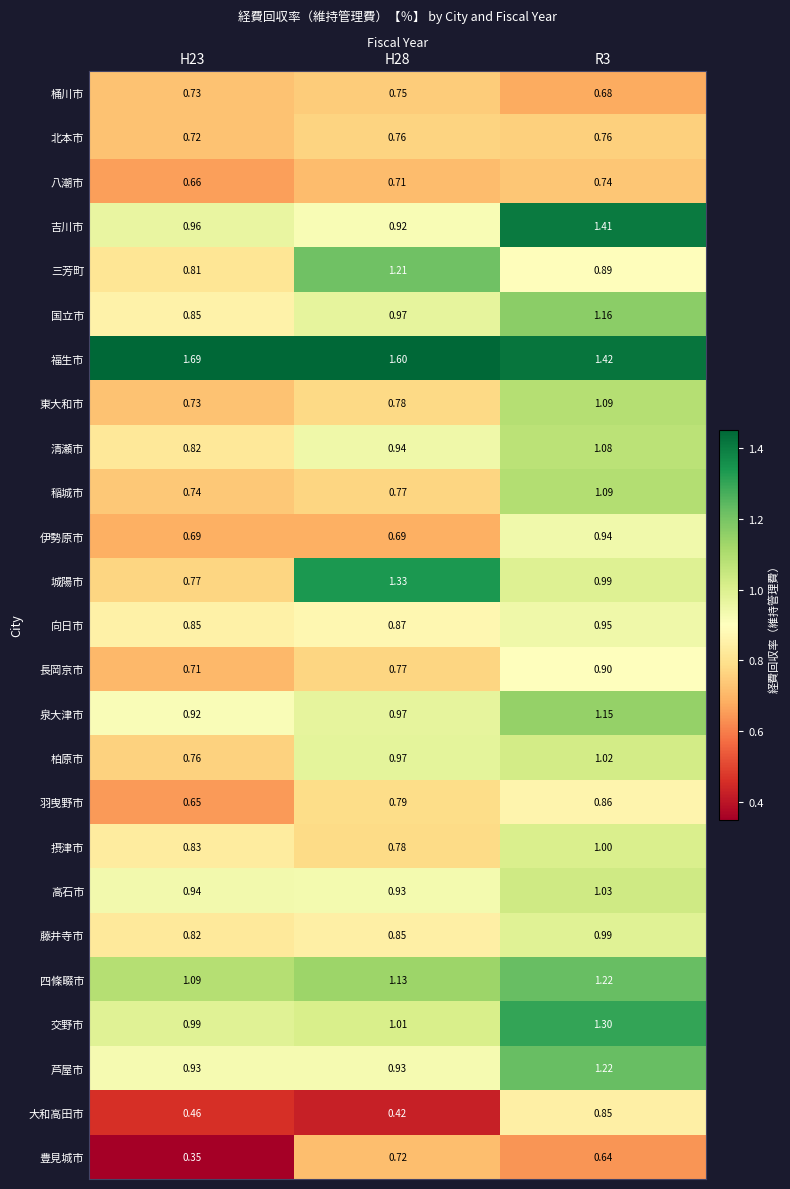

Between H23 and R3, which series saw the biggest shift?

吉川市